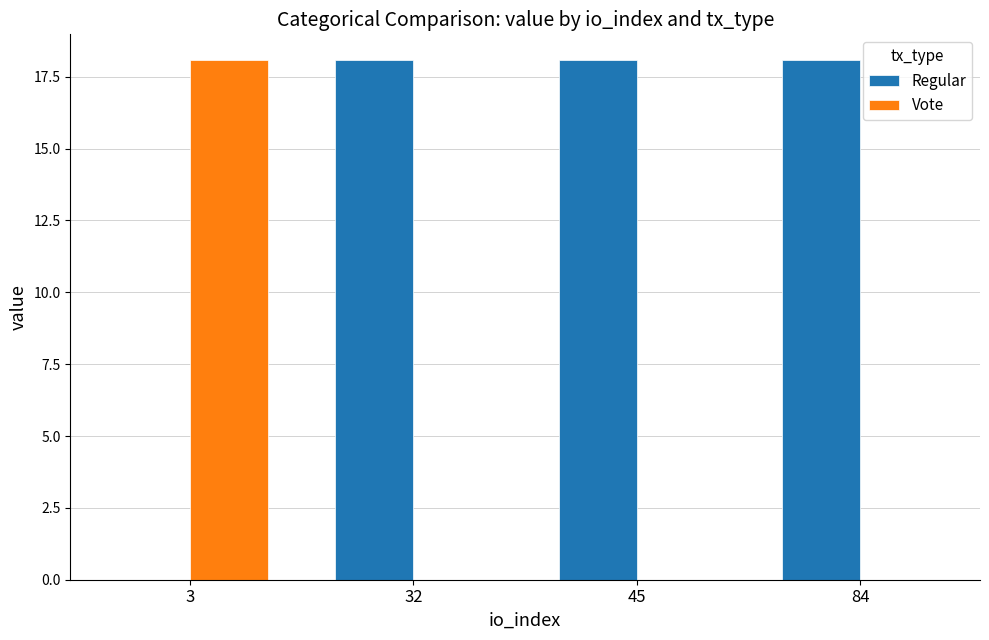

What is the sum of the Regular values at 45 and 32?

36.1